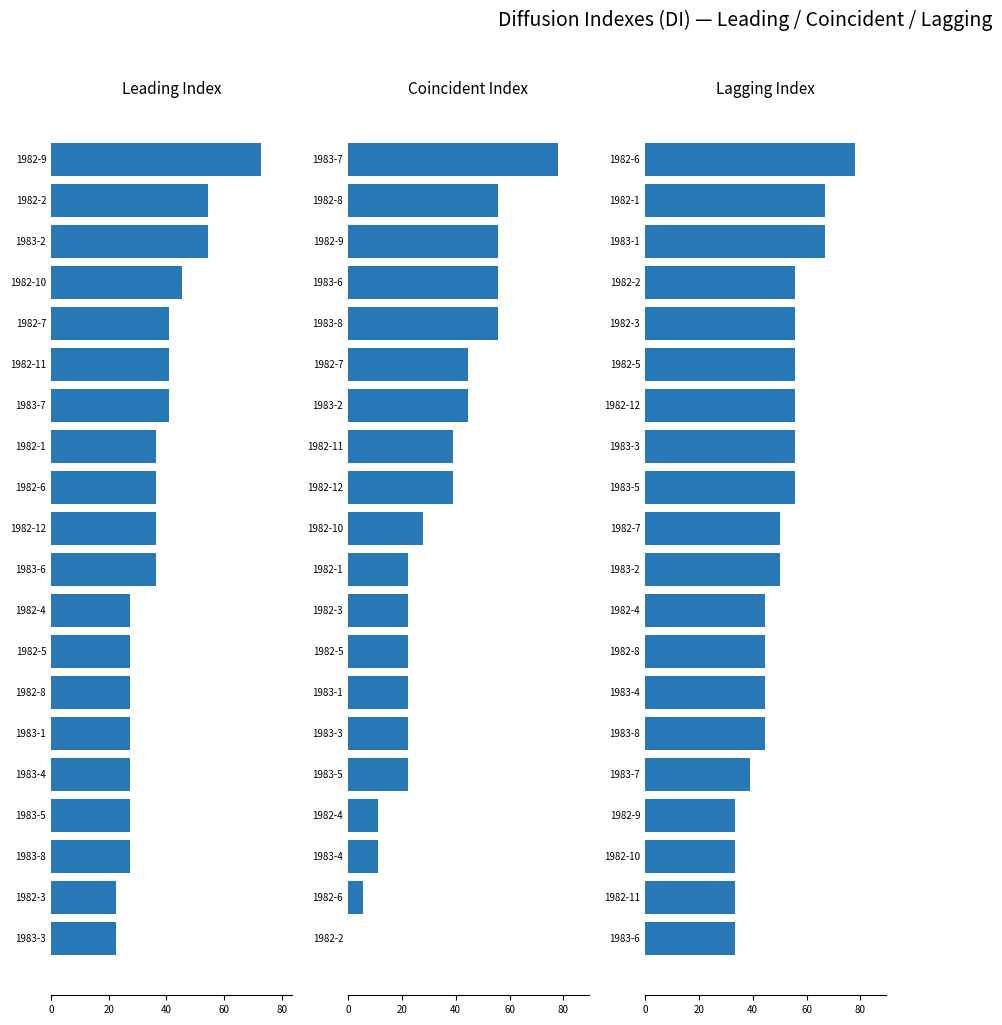

Which series has the largest total across all categories?

Lagging Index